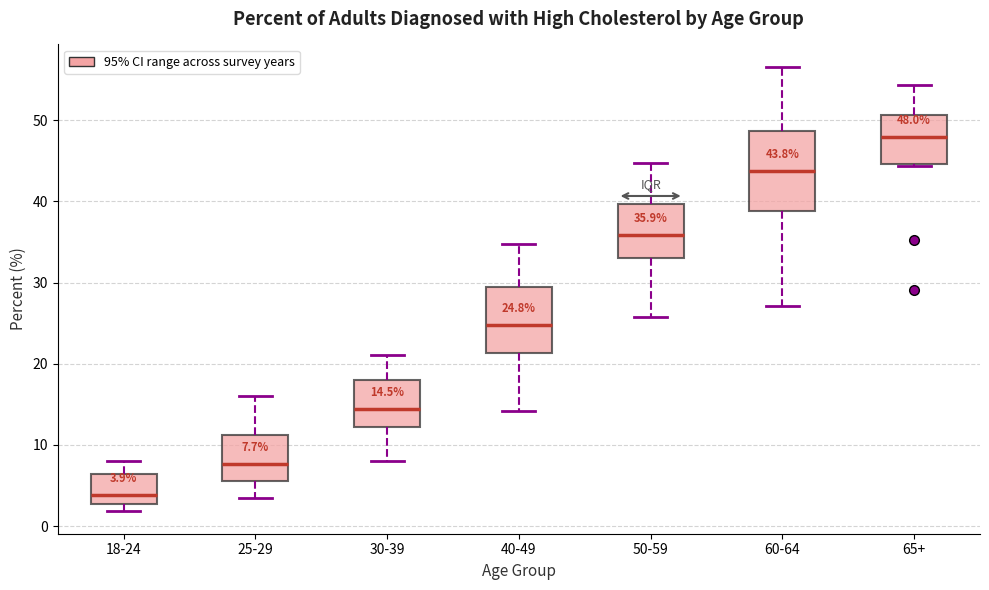

Comparing the boxes themselves (not the whiskers), which one is the tallest?

60-64